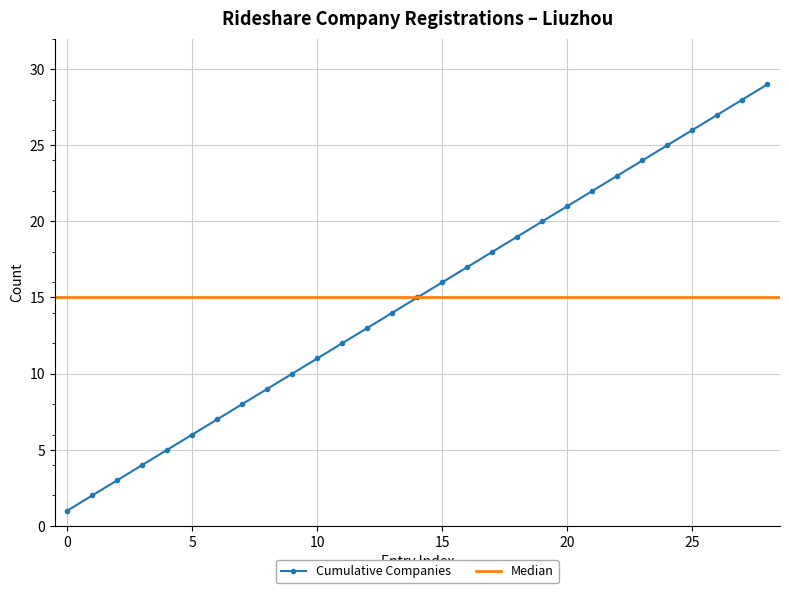

True or false: Cumulative Count and Companies per Year intersect in this chart.

False